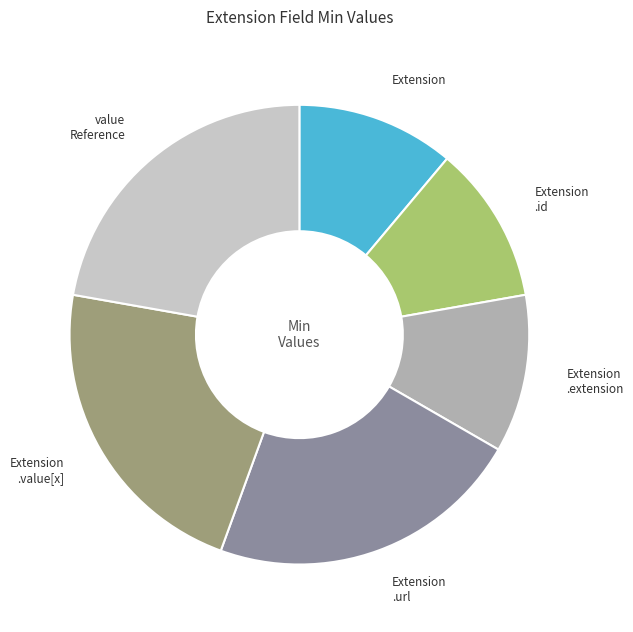

Do Extension and Extension .id together represent more than half of the pie?

No